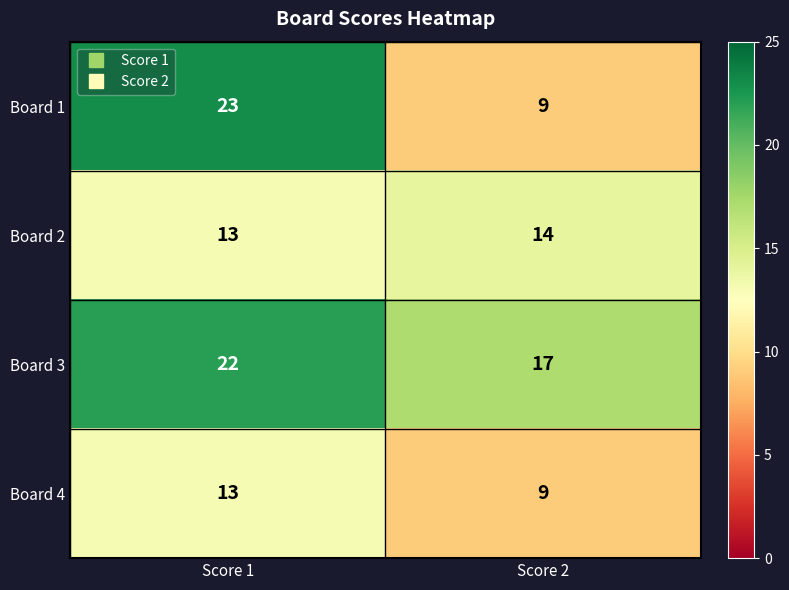

True or false: Board 1 has a value of 9 at Score 2.

True